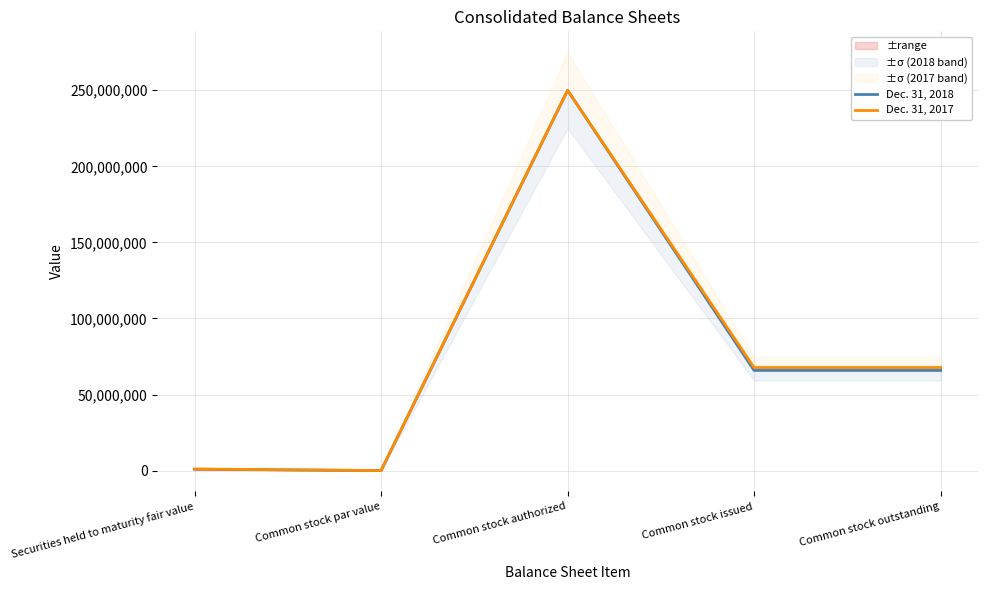

At which label is Dec. 31, 2017 closest to 125000000?

Common stock issued